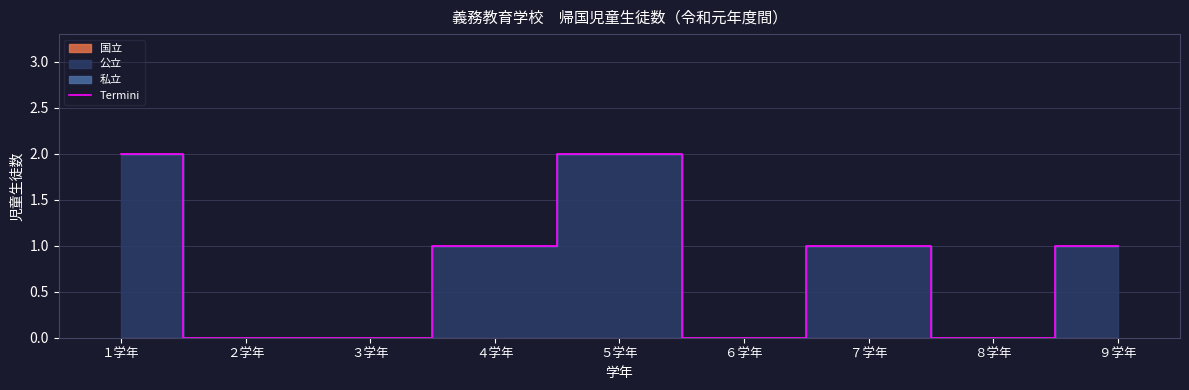

What is the average value?

1